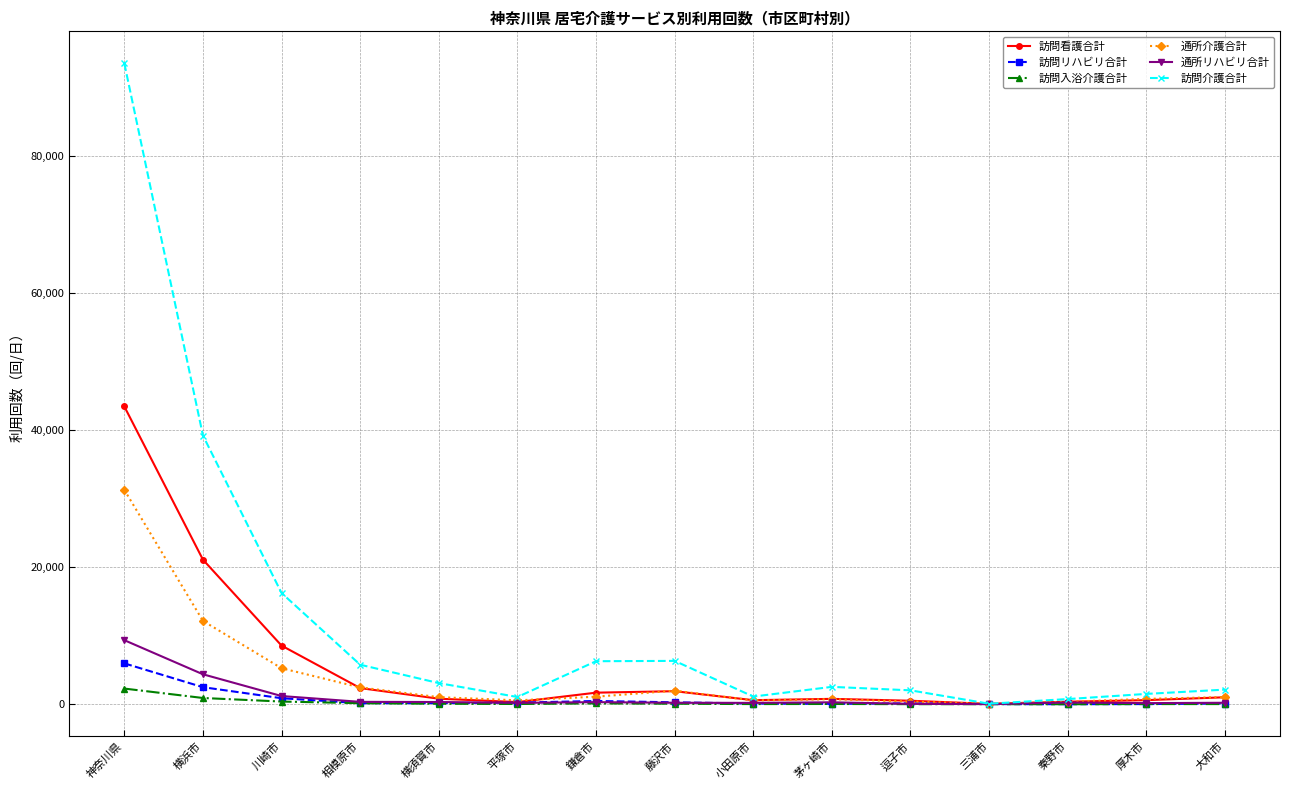

What are all the series names shown in the legend?

訪問看護合計, 訪問リハビリ合計, 訪問入浴介護合計, 通所介護合計, 通所リハビリ合計, 訪問介護合計